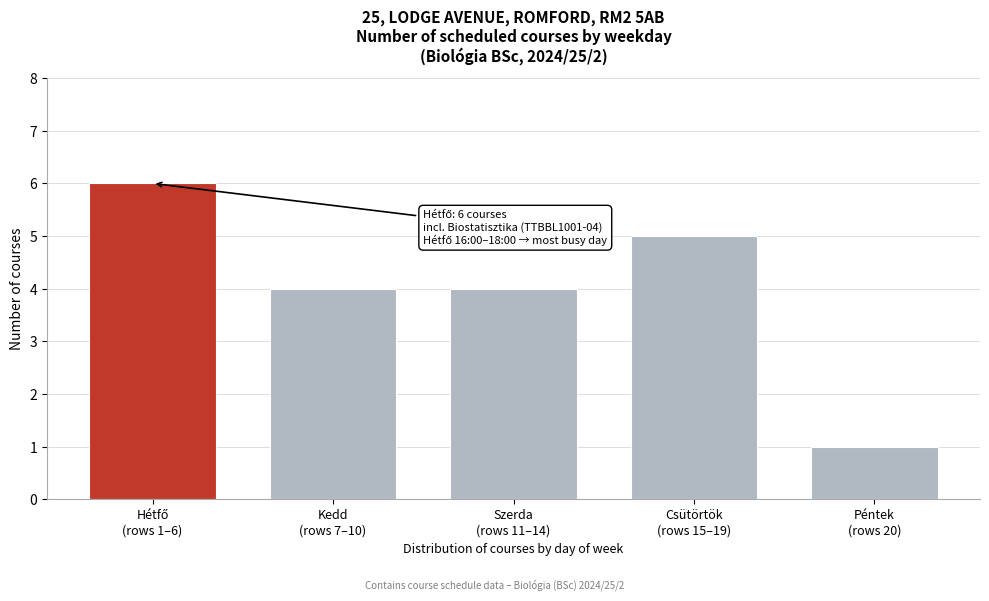

Reading left to right, extract all data points from this chart.

6	4	4	5	1